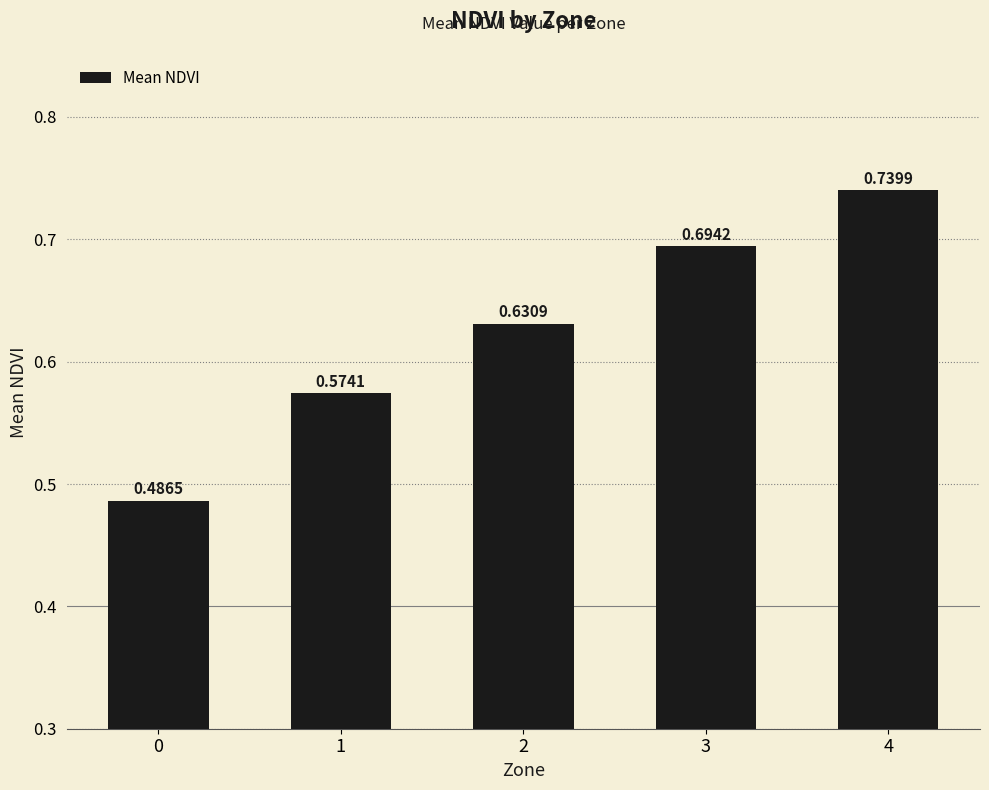

Rank the categories by value from lowest to highest.

0, 1, 2, 3, 4